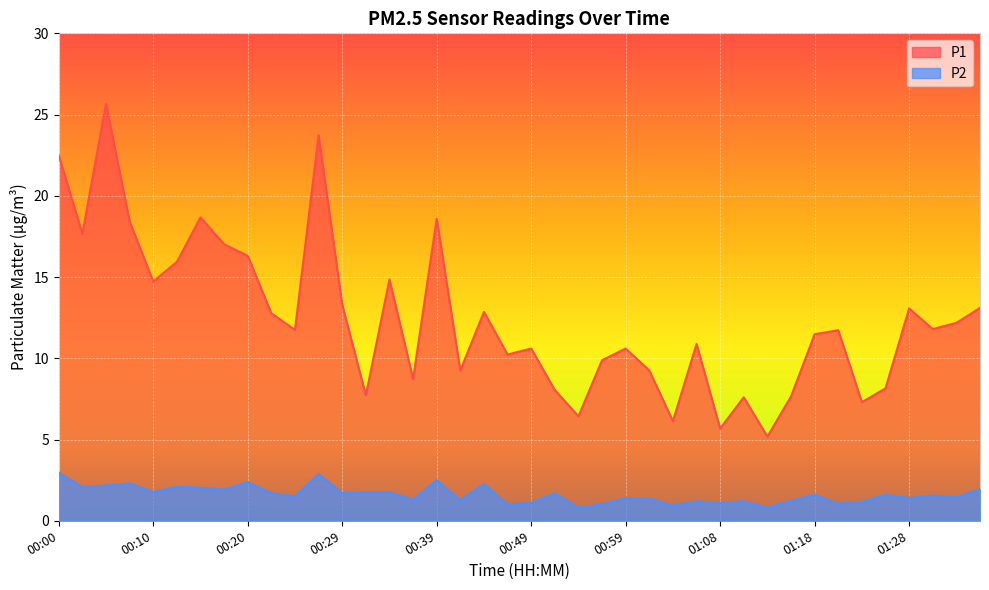

At which label does P2 reach its peak?

00:00